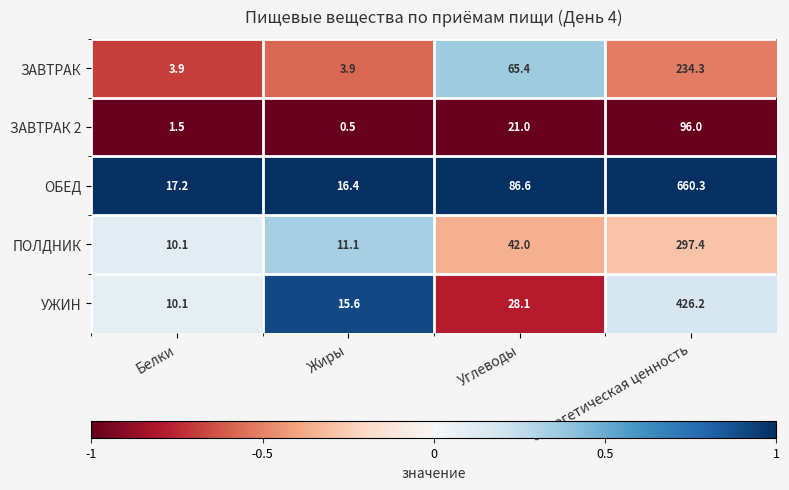

What is the lowest value of the ОБЕД series?

16.4